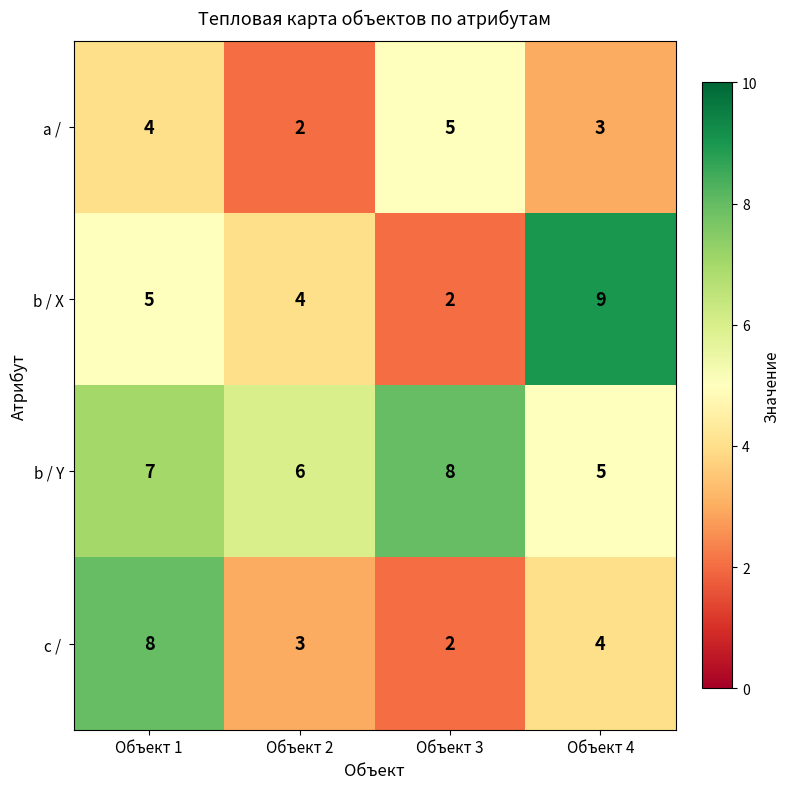

Which category has the highest value across all series?

Объект 4